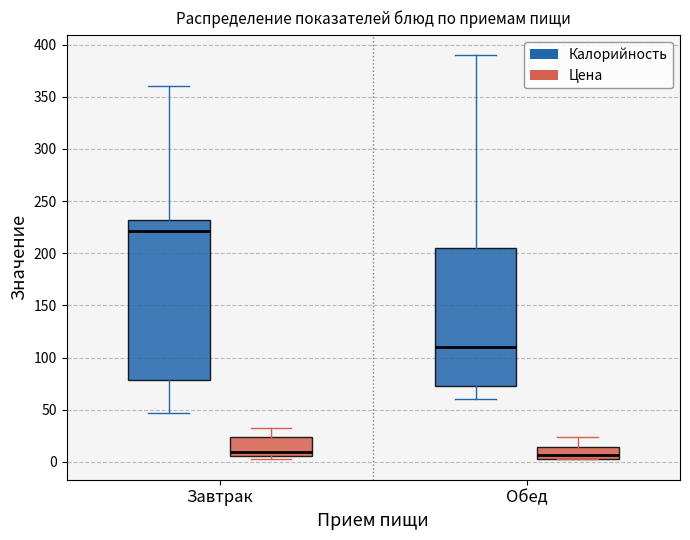

Where is the upper edge of the box for Обед (Цена) on the y-axis? The values are not printed on the chart, so give them approximately, as read against the axis.

15